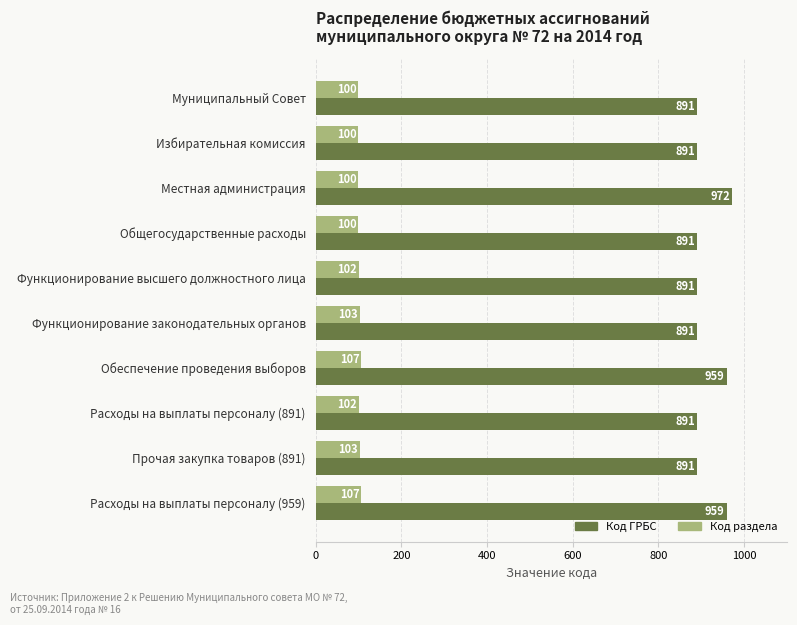

Rank the series at Прочая закупка товаров (891) from highest to lowest value.

Код ГРБС, Код раздела